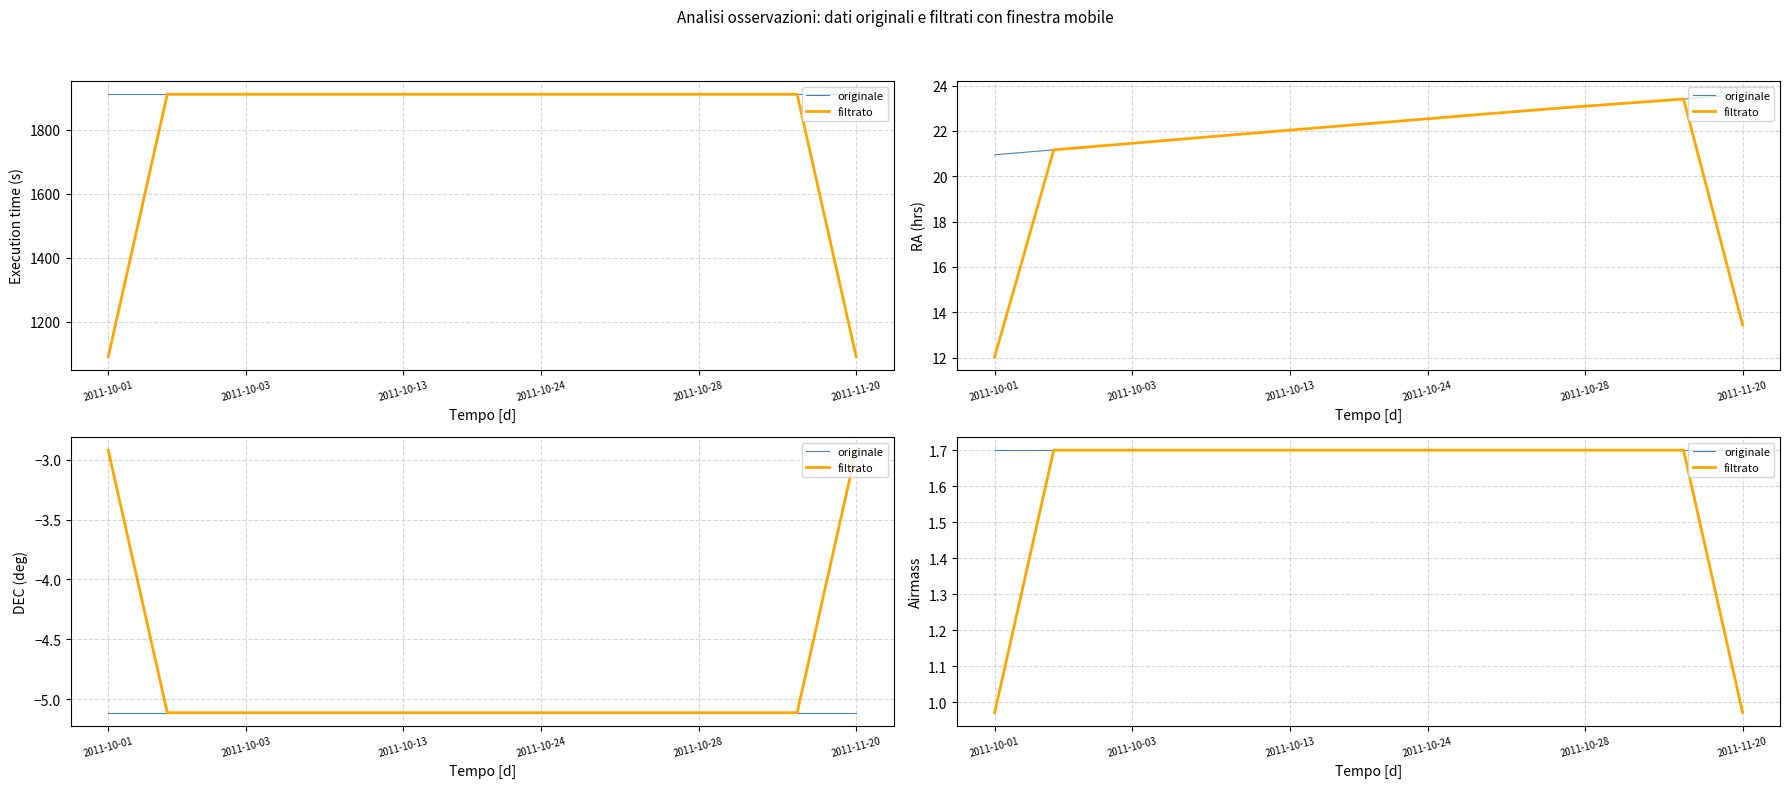

True or false: originale and filtrato cross at least once.

False